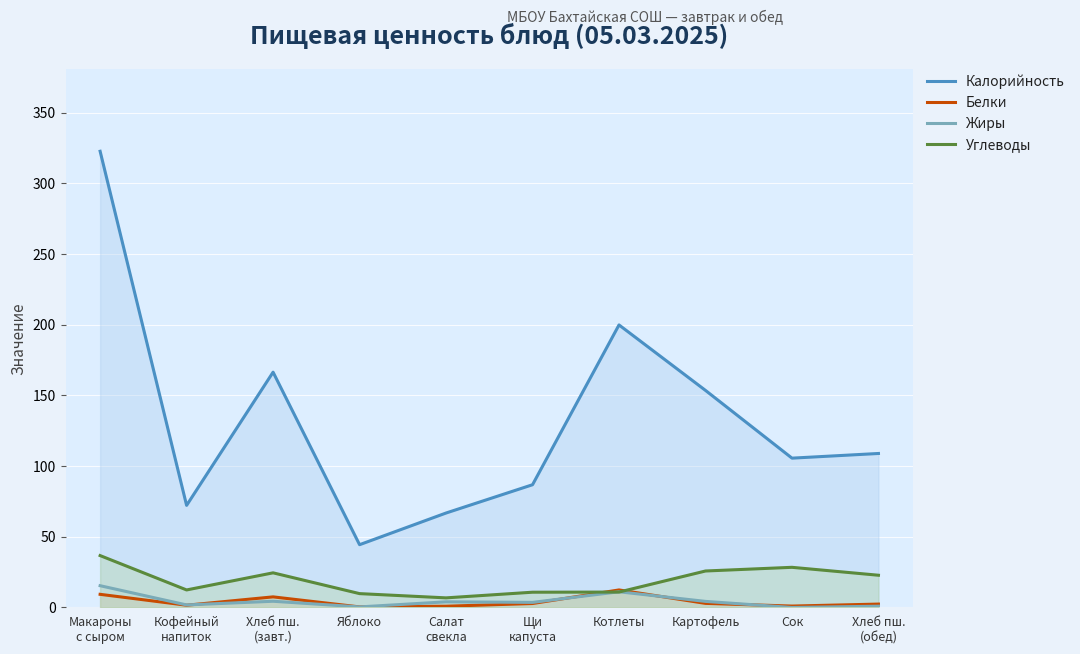

What value does the Жиры series have at Макароны
с сыром?

15.4